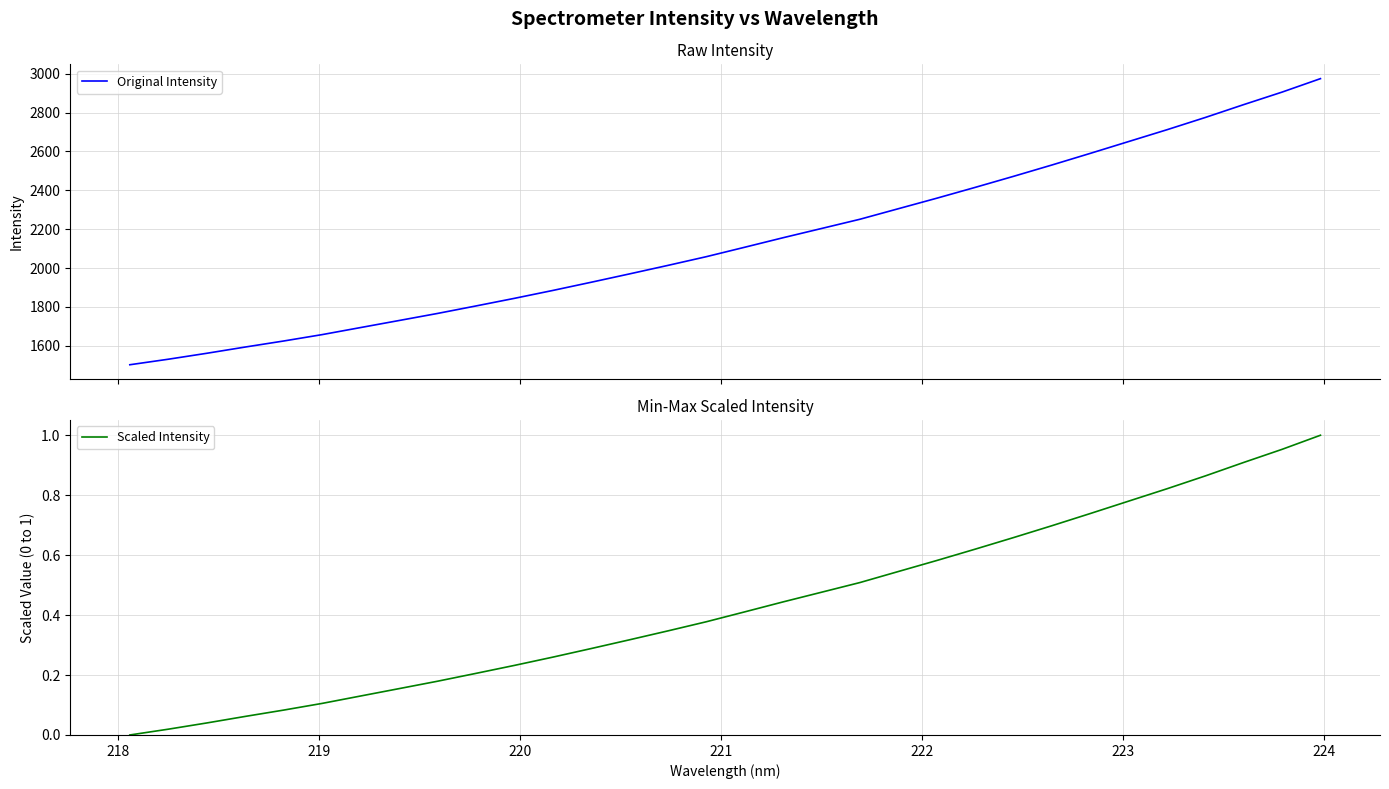

Does the chart have visible grid lines?

Yes